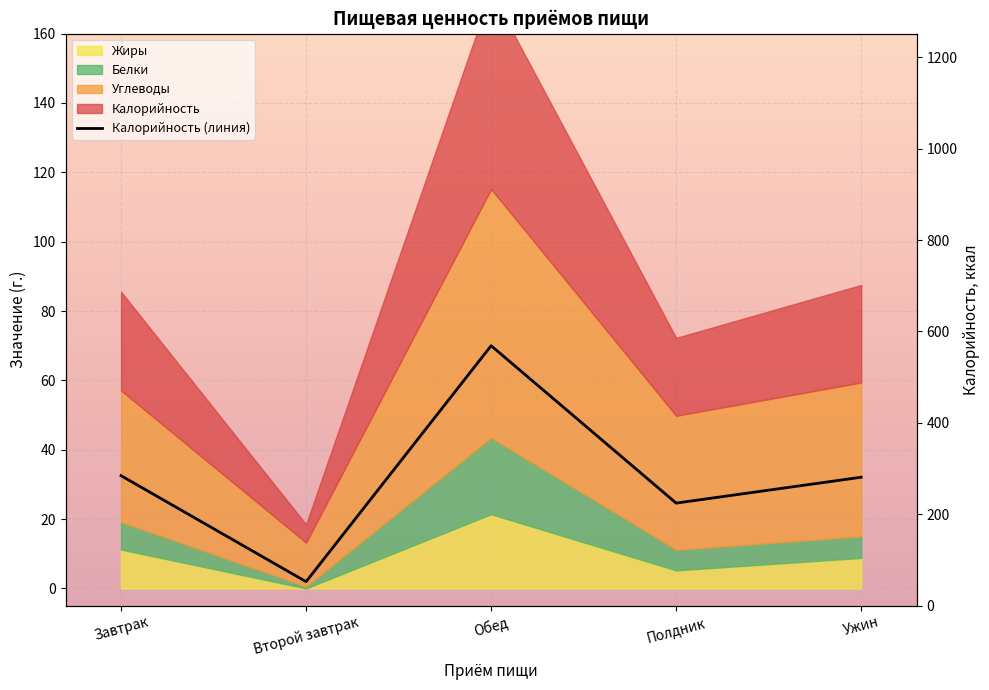

What is the maximum value shown in the chart?

568.8